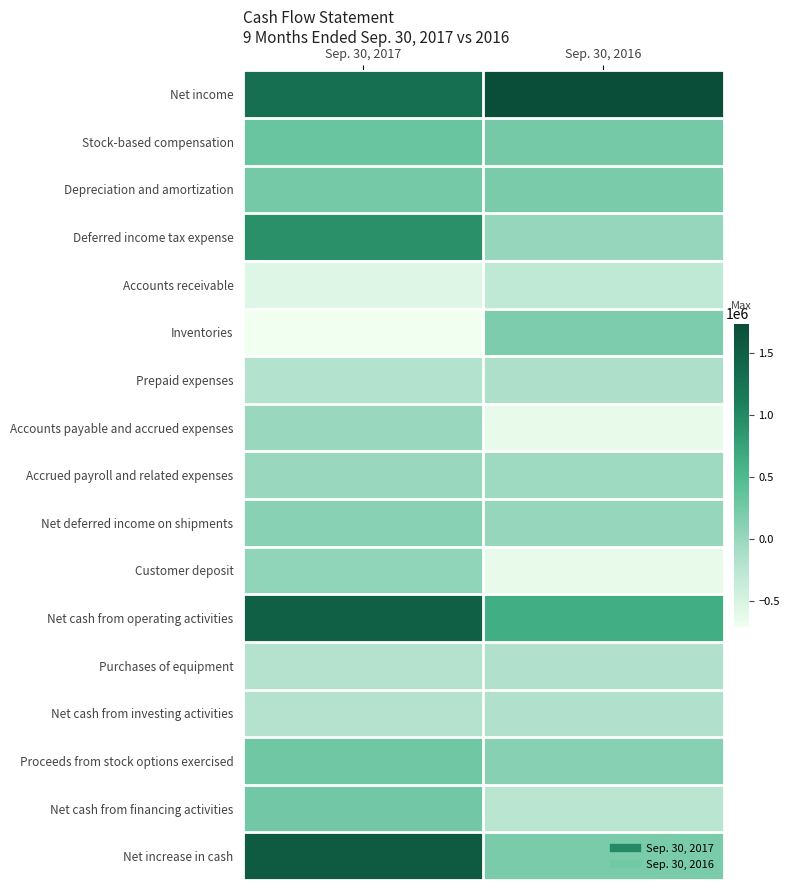

Which has a higher value, Sep. 30, 2017 or Sep. 30, 2016?

Sep. 30, 2016